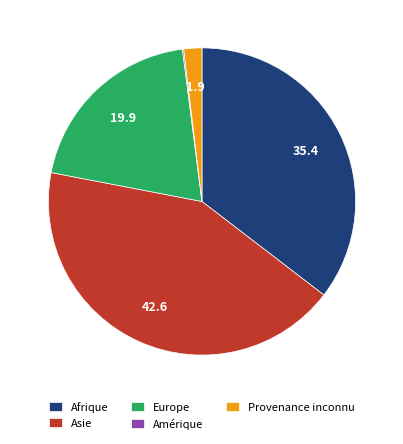

What is the largest slice in the pie chart?

Asie